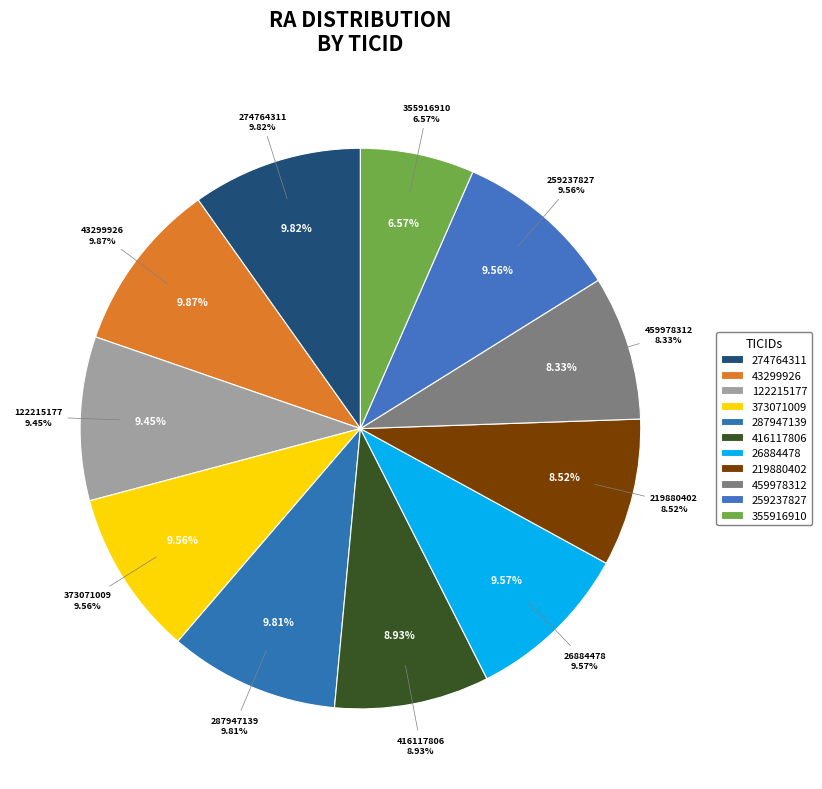

What portion of the pie excludes 287947139?

90.2%